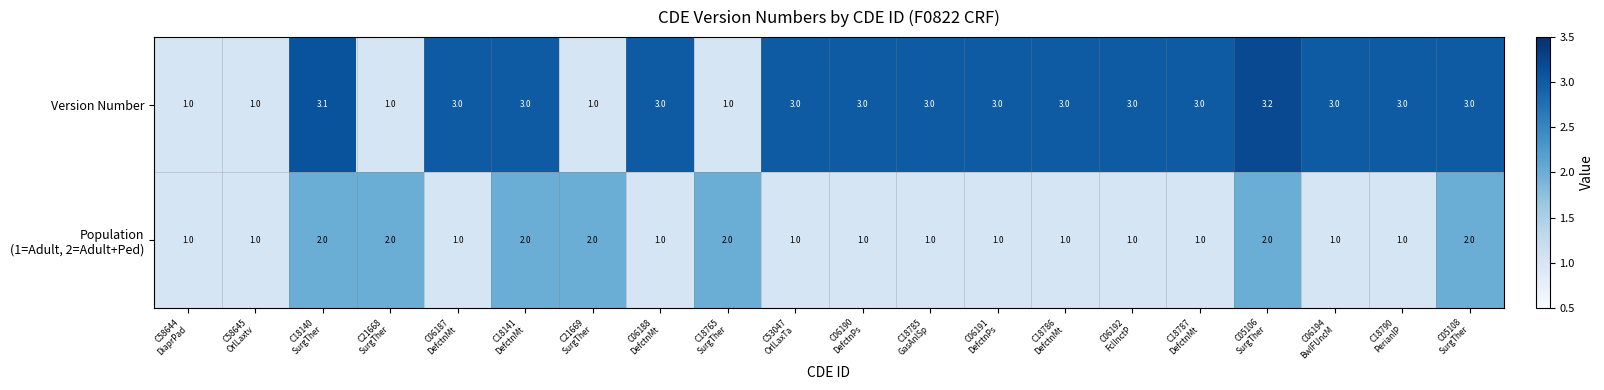

What is the greatest value displayed?

3.2